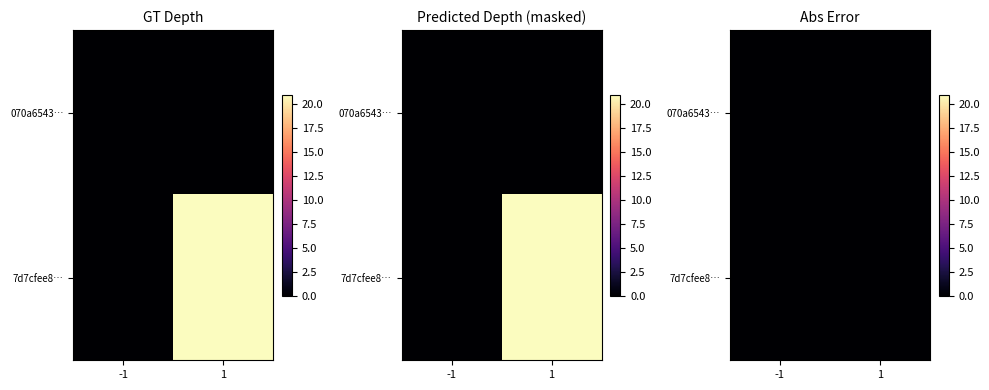

Where is 070a65437f0bfd6afd870be2389f5c07123630f nearest to the value 0?

-1